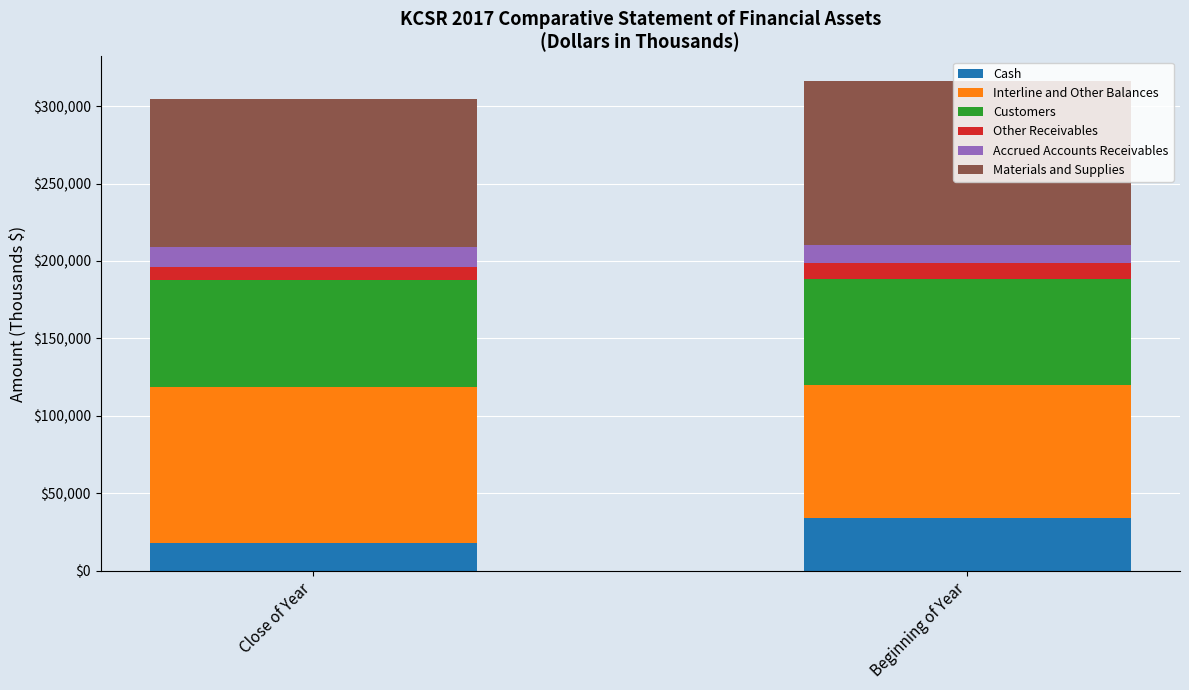

At which label is Cash closest to 26073?

Close of Year